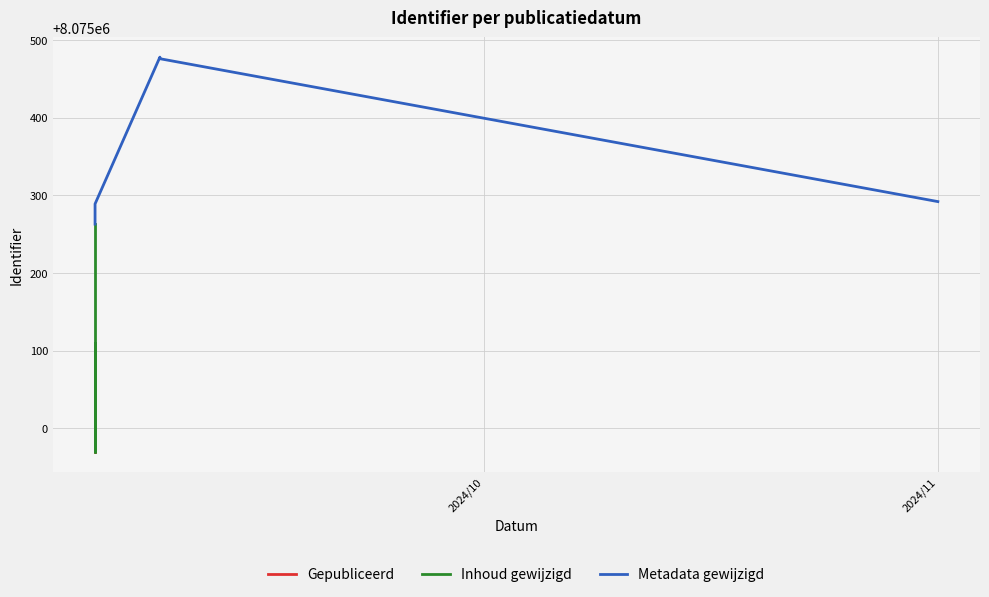

At 12, list the series in order from largest to smallest.

Gepubliceerd, Inhoud gewijzigd